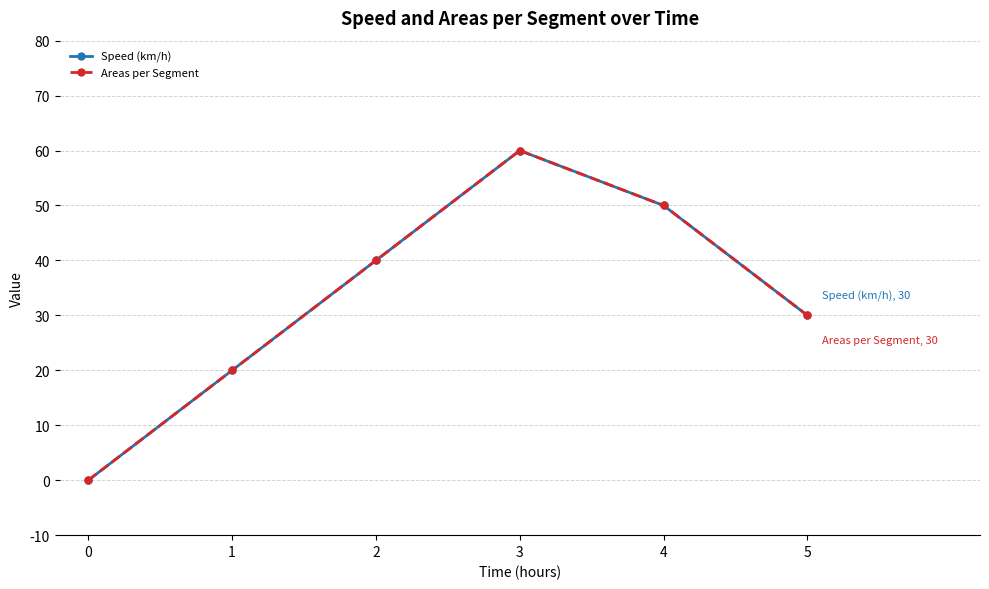

True or false: Speed (km/h) has a value of 60 at 3.

True